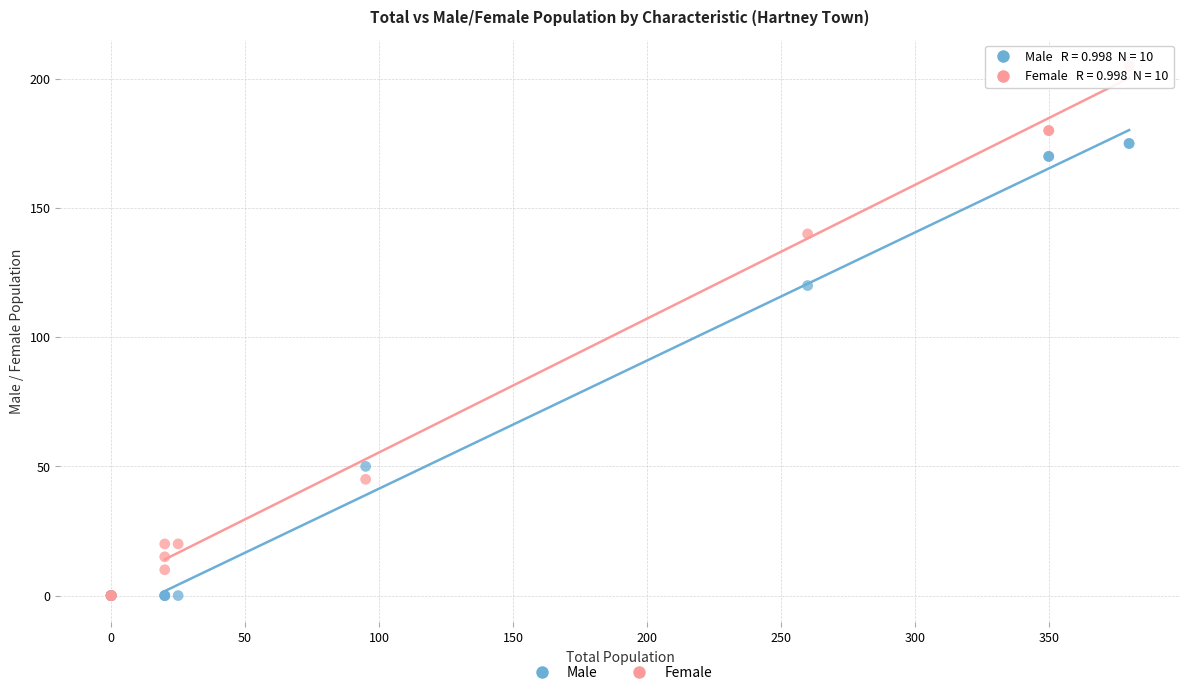

In the Male series, what Y value is closest to 87?

120